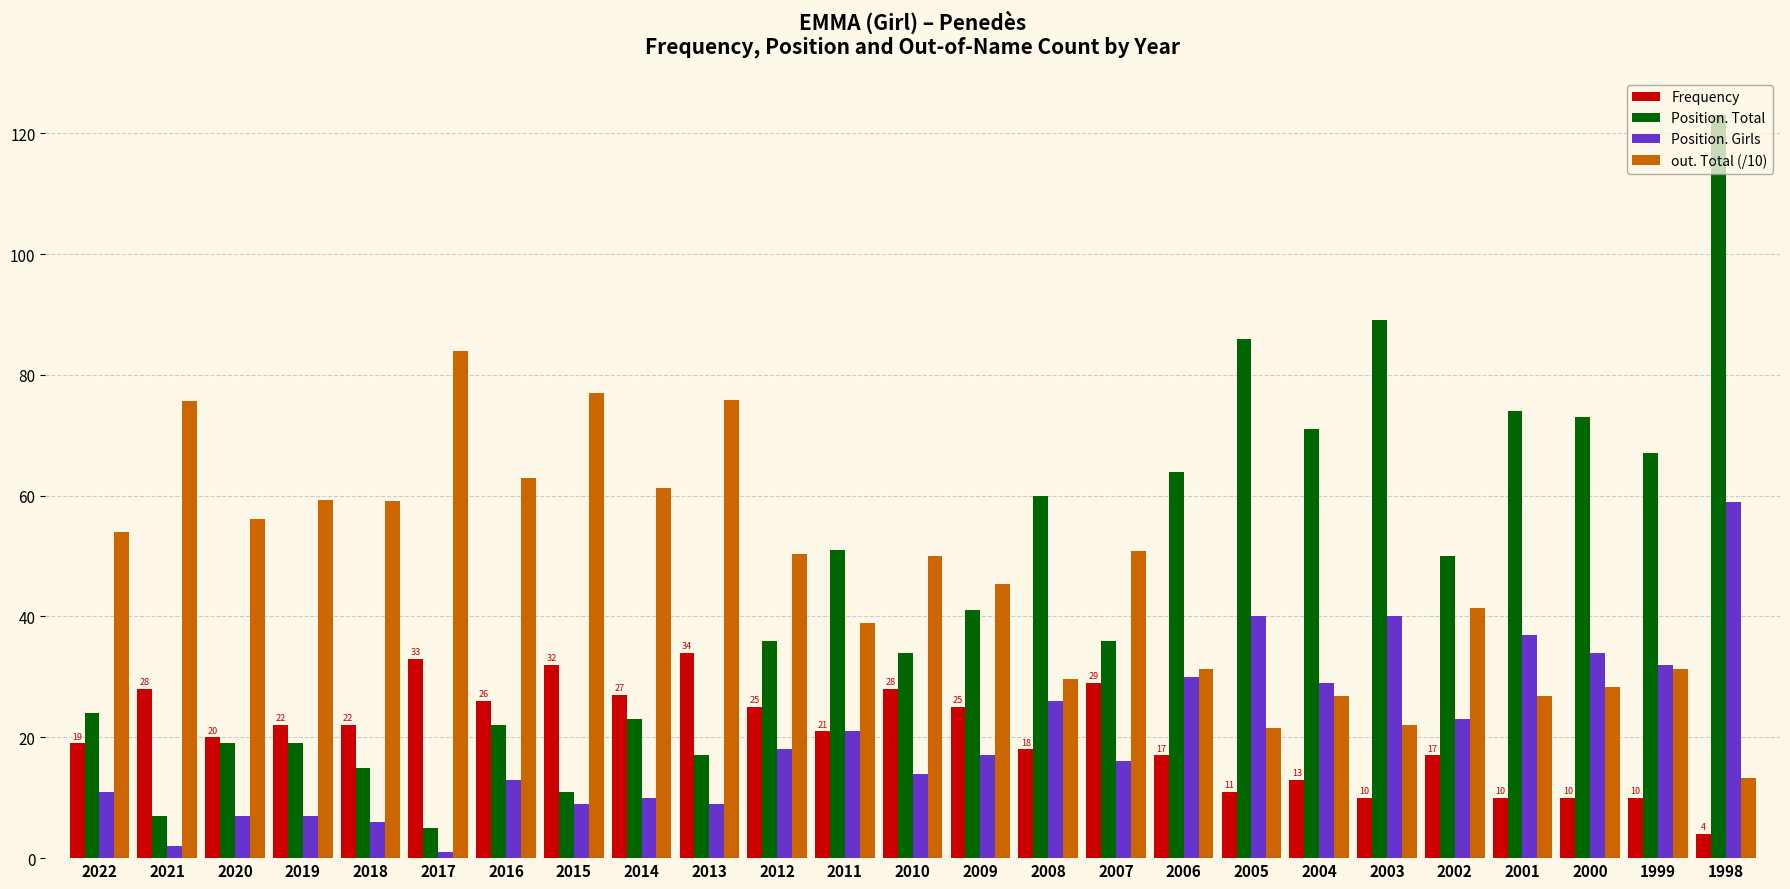

What is the lowest value of the Frequency series?

4.0